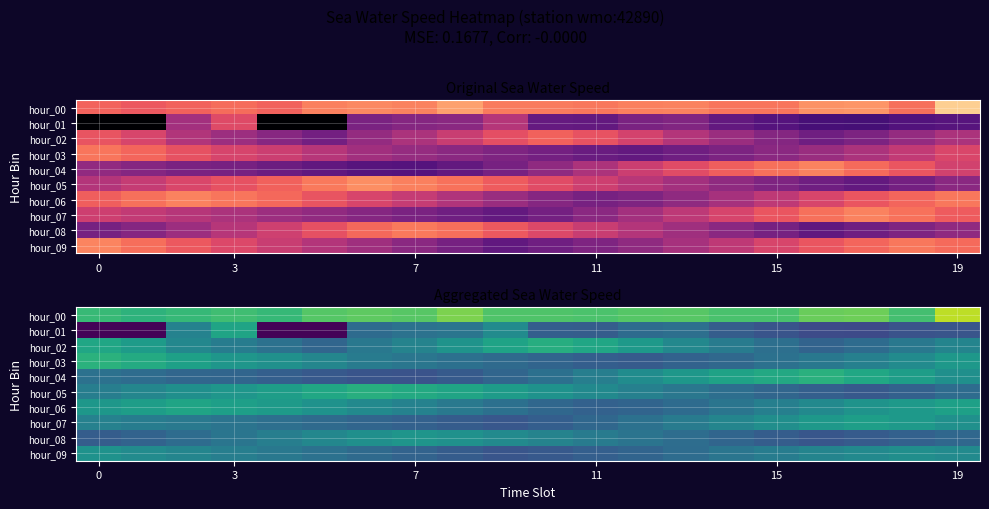

True or false: hour_08 has a value of 8.4 at 0.

False